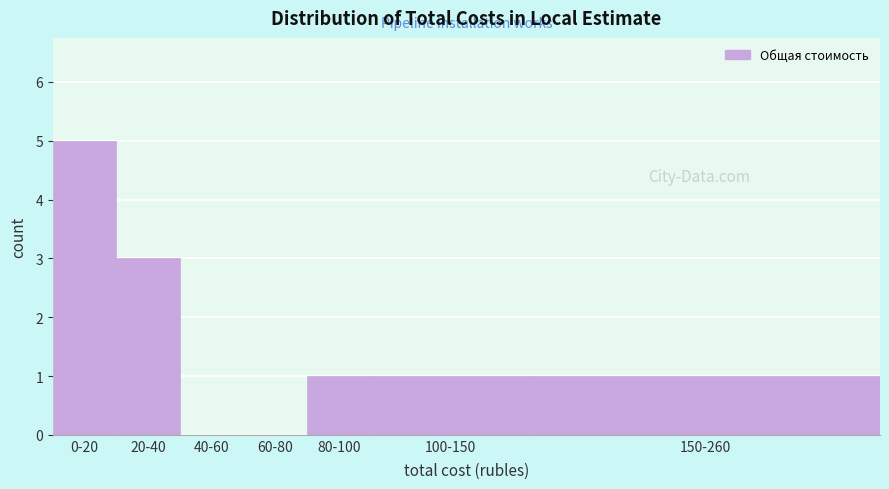

Reading left to right, extract all data points from this chart.

0-20=5	20-40=3	40-60=0	60-80=0	80-100=1	100-150=1	150-260=1